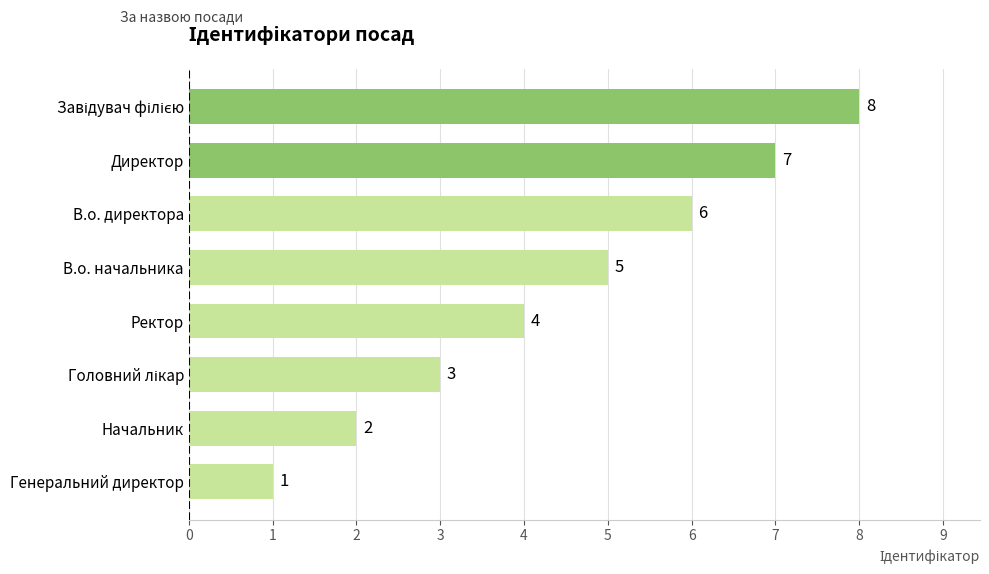

What is the difference between the maximum and minimum values?

7